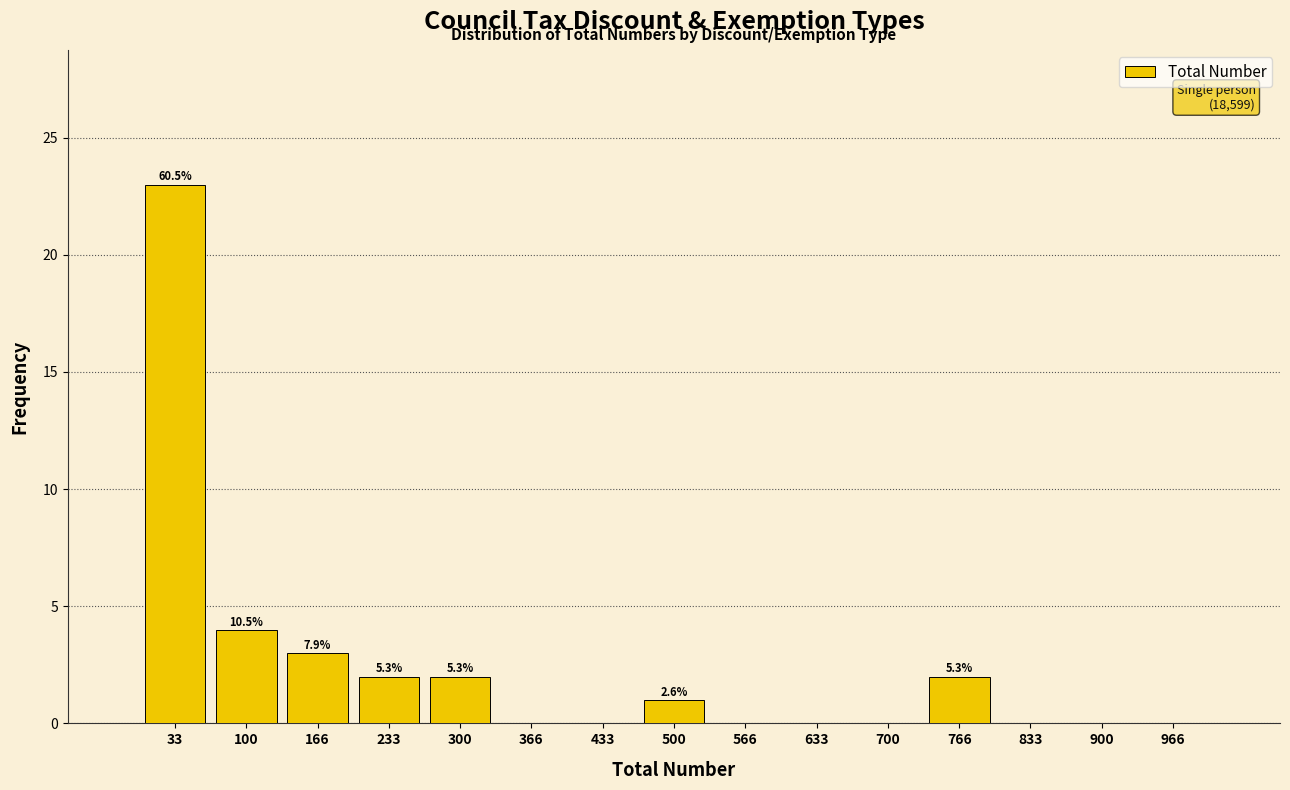

Over which range of the x-axis is the bar tallest?

0 to 70